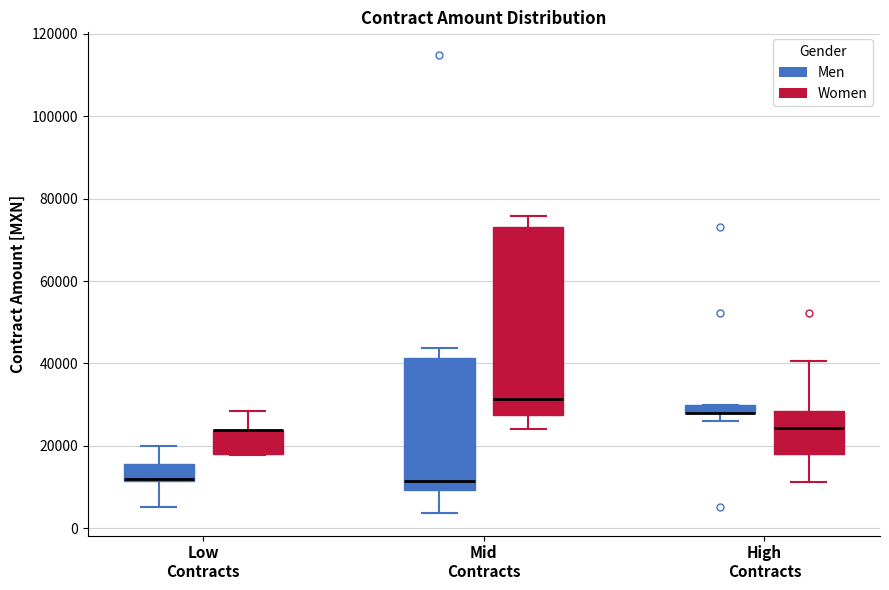

Which box is the tallest, from its lower edge to its upper edge?

Mid Contracts (Women)